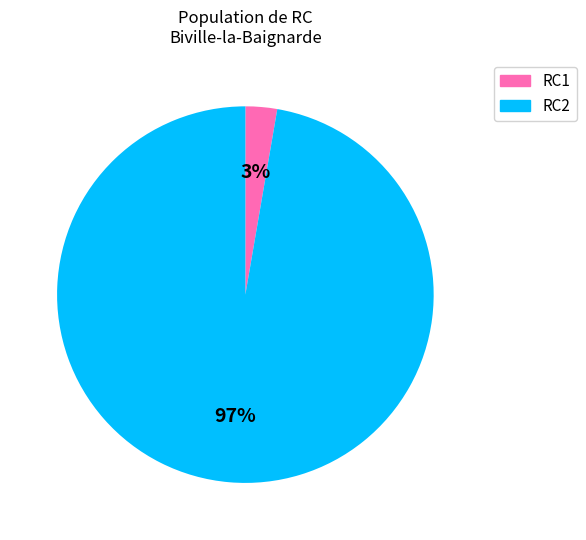

Is there a majority slice in this chart?

Yes